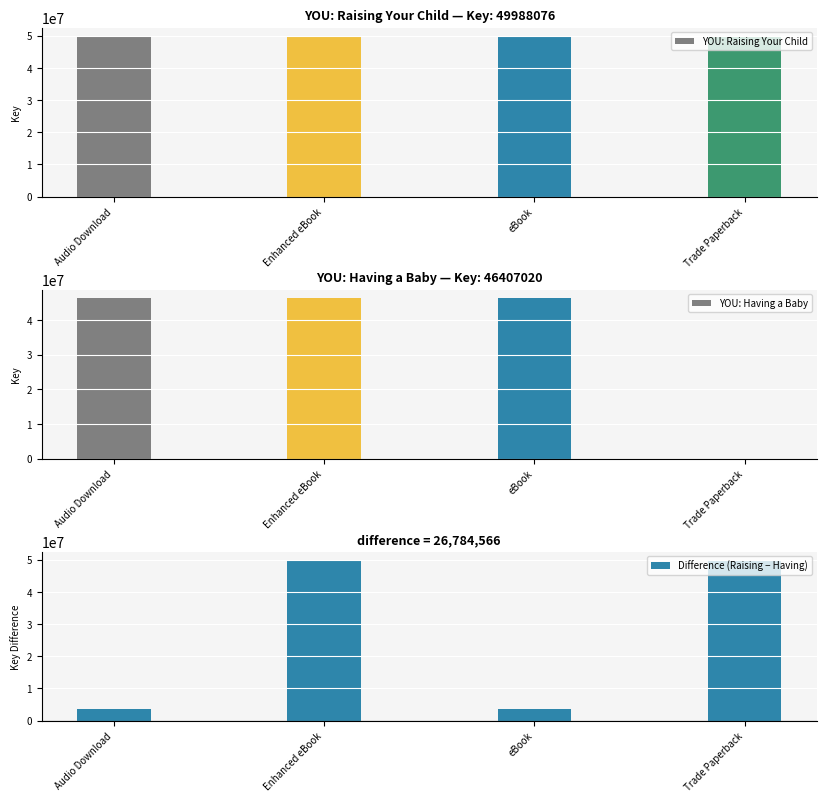

What is the approximate value of Difference (Raising − Having) at Trade Paperback, to the nearest 10?

49988080